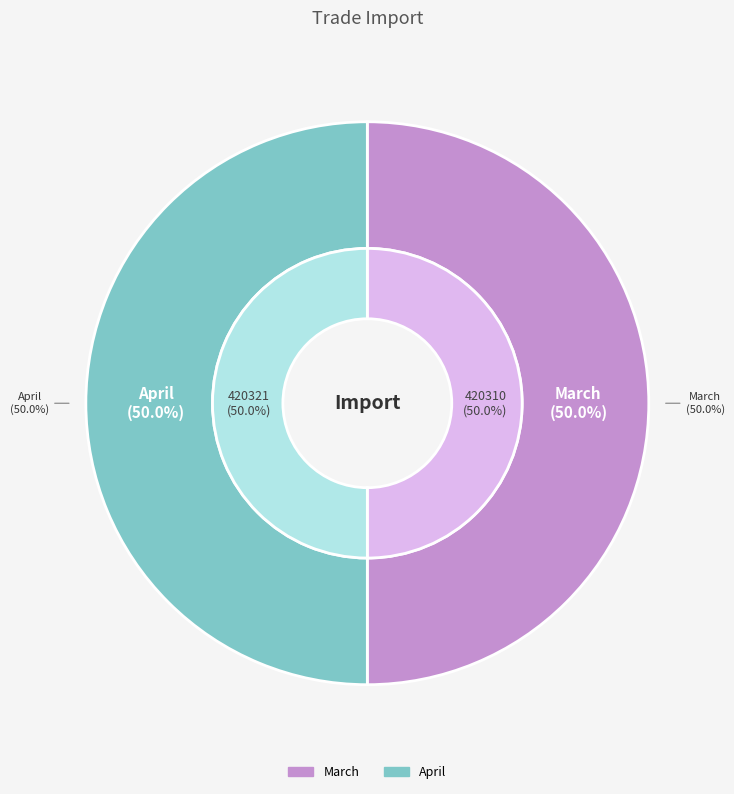

Which category has the smallest portion of the pie?

March